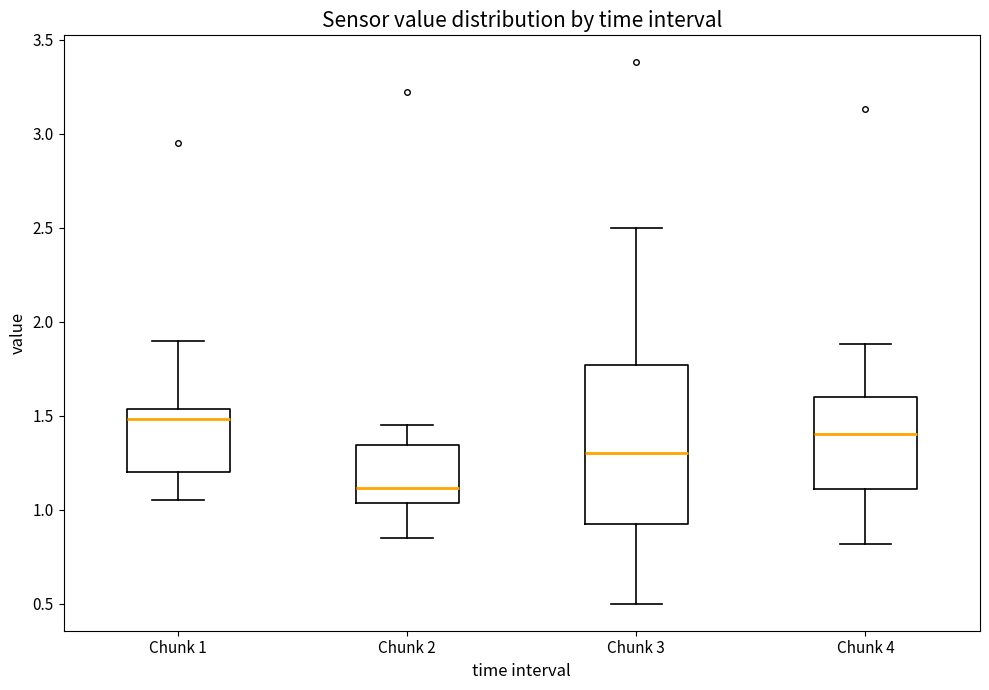

Which box is the tallest, from its lower edge to its upper edge?

Chunk 3